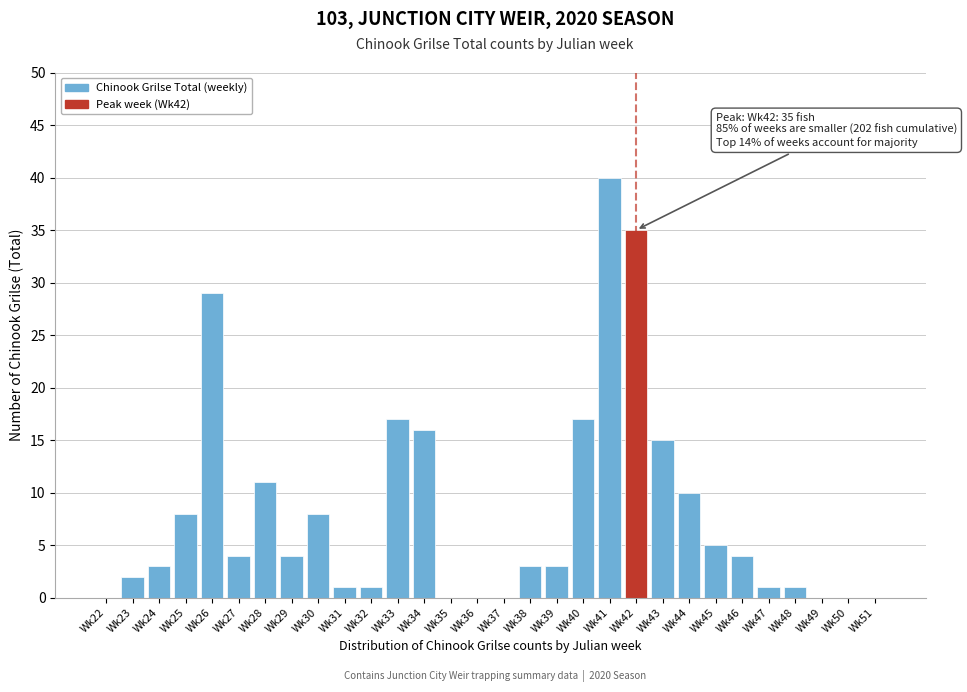

Reading right to left, what are all the values shown in this chart?

Wk51=0	Wk50=0	Wk49=0	Wk48=1	Wk47=1	Wk46=4	Wk45=5	Wk44=10	Wk43=15	Wk42=35	Wk41=40	Wk40=17	Wk39=3	Wk38=3	Wk37=0	Wk36=0	Wk35=0	Wk34=16	Wk33=17	Wk32=1	Wk31=1	Wk30=8	Wk29=4	Wk28=11	Wk27=4	Wk26=29	Wk25=8	Wk24=3	Wk23=2	Wk22=0